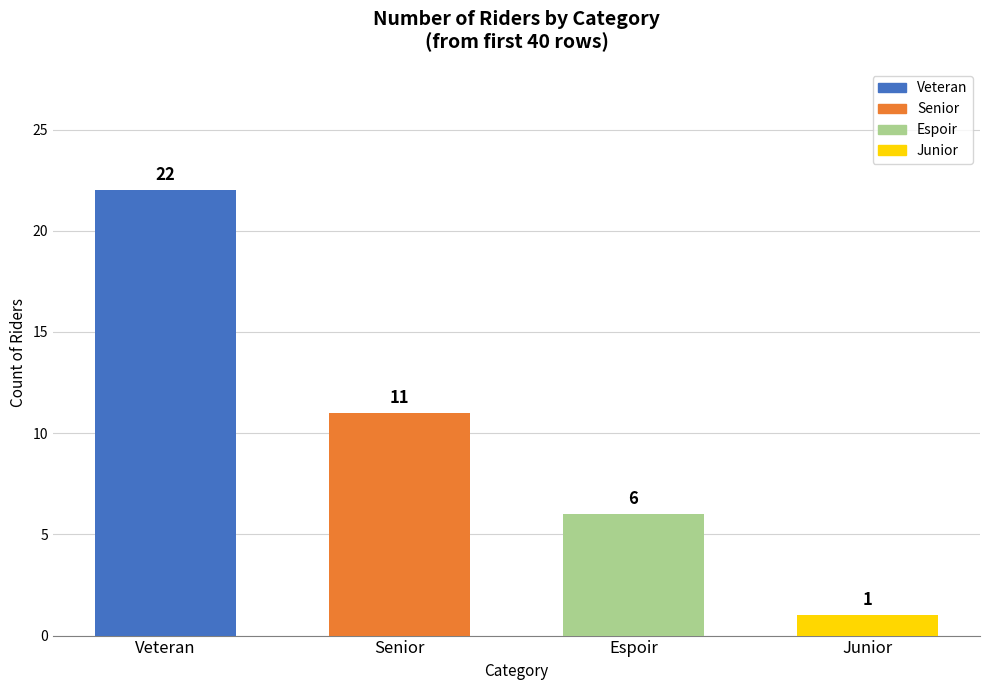

What is the sum of the values at Junior and Veteran?

23